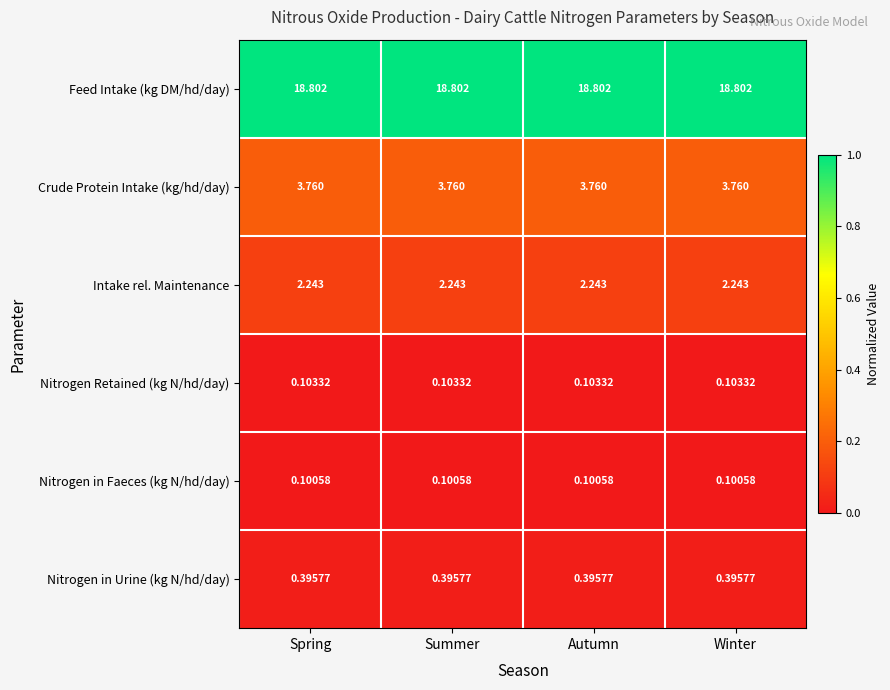

What is the total value across all series at Summer?

25.4